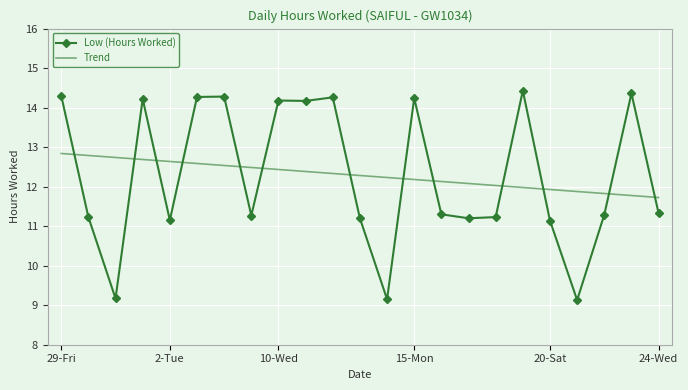

What is the lowest value of the Low (Hours Worked) series?

9.1